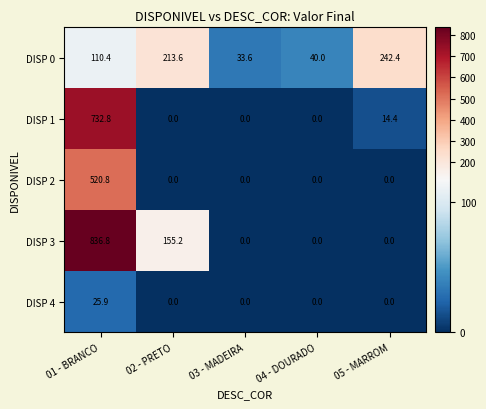

True or false: DISP 4 has a value of 0.0 at 03 - MADEIRA.

True